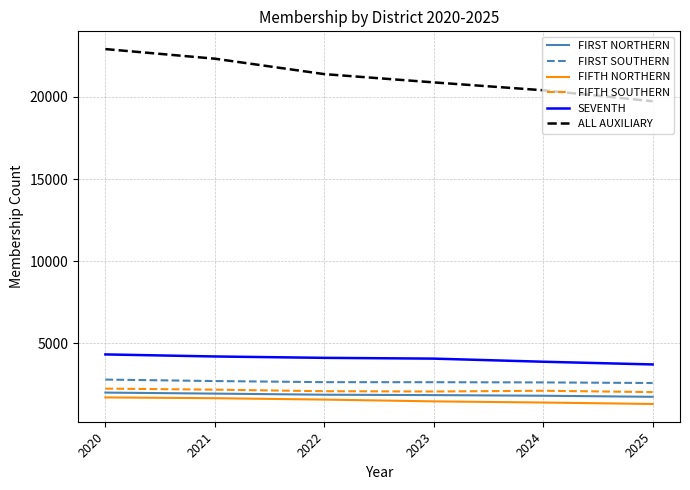

Which series has the widest spread of values?

ALL AUXILIARY